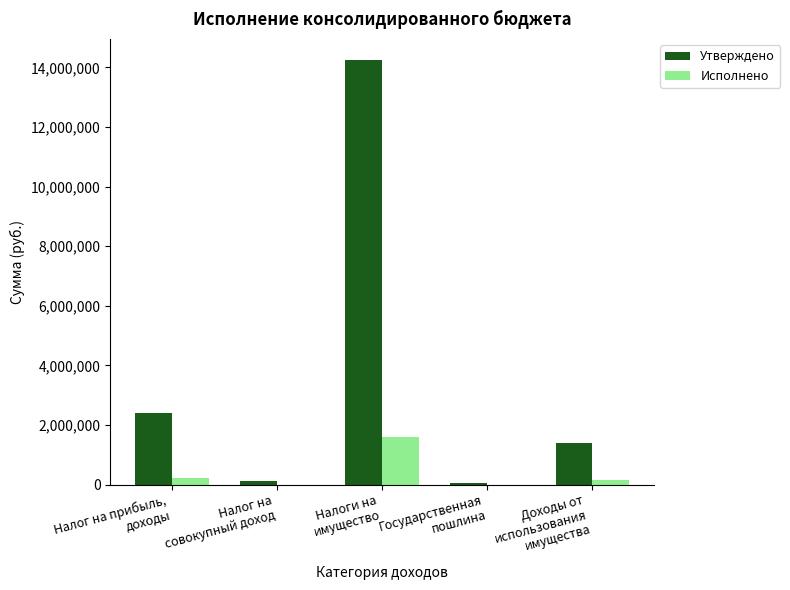

What is the maximum value for Исполнено?

1603707.0